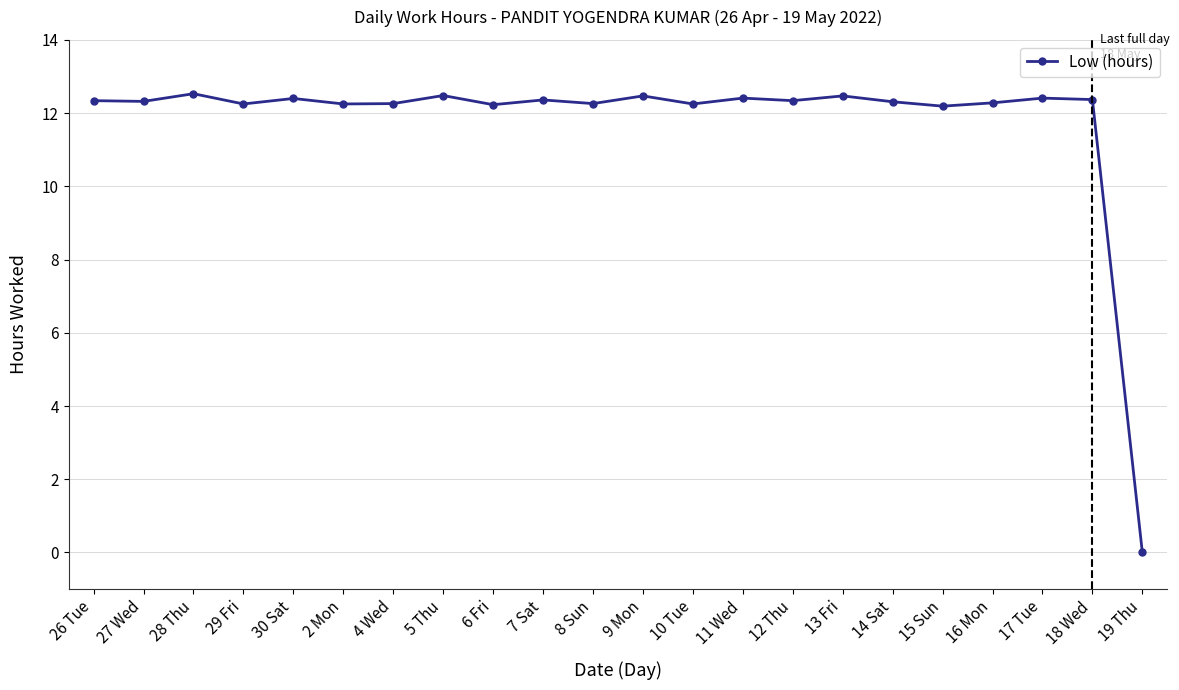

True or false: there are more than 2 points higher than both neighbors.

True